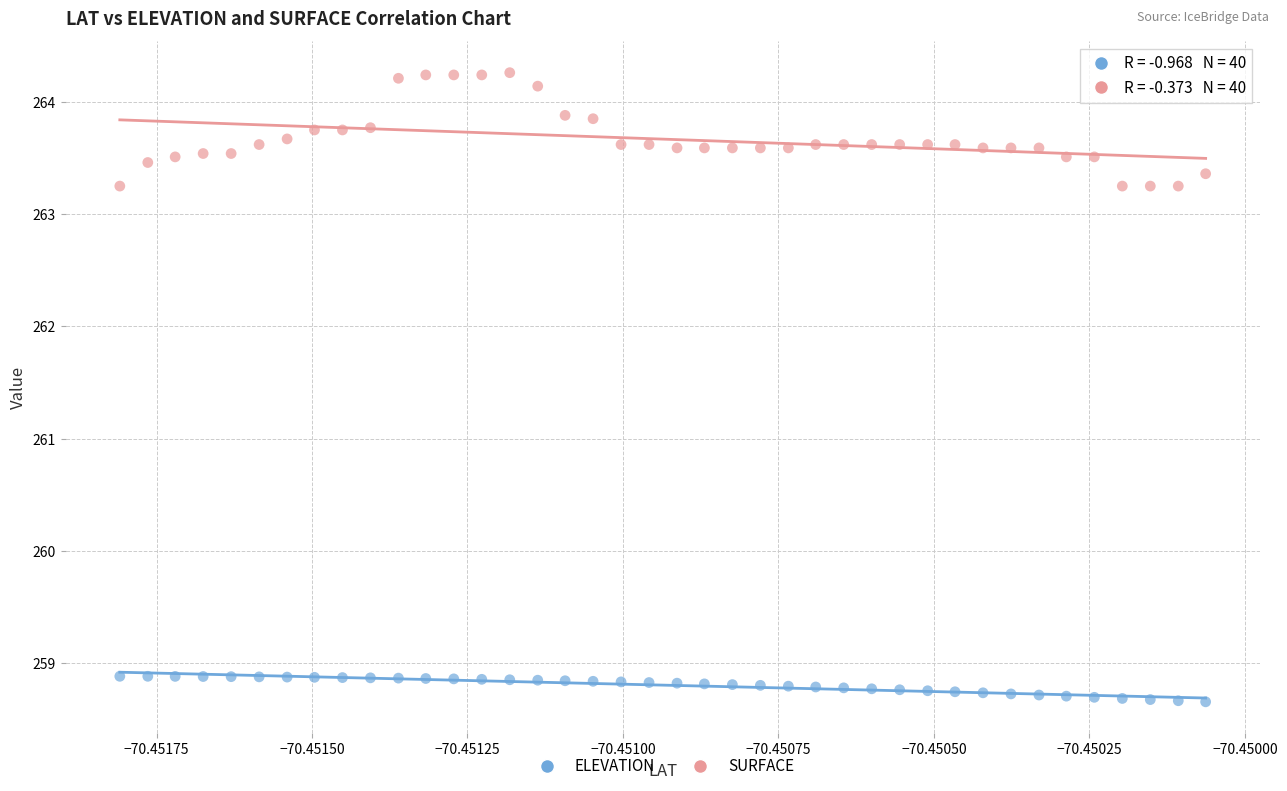

Across all data points, what is the range of Y values (max minus min)?

5.6